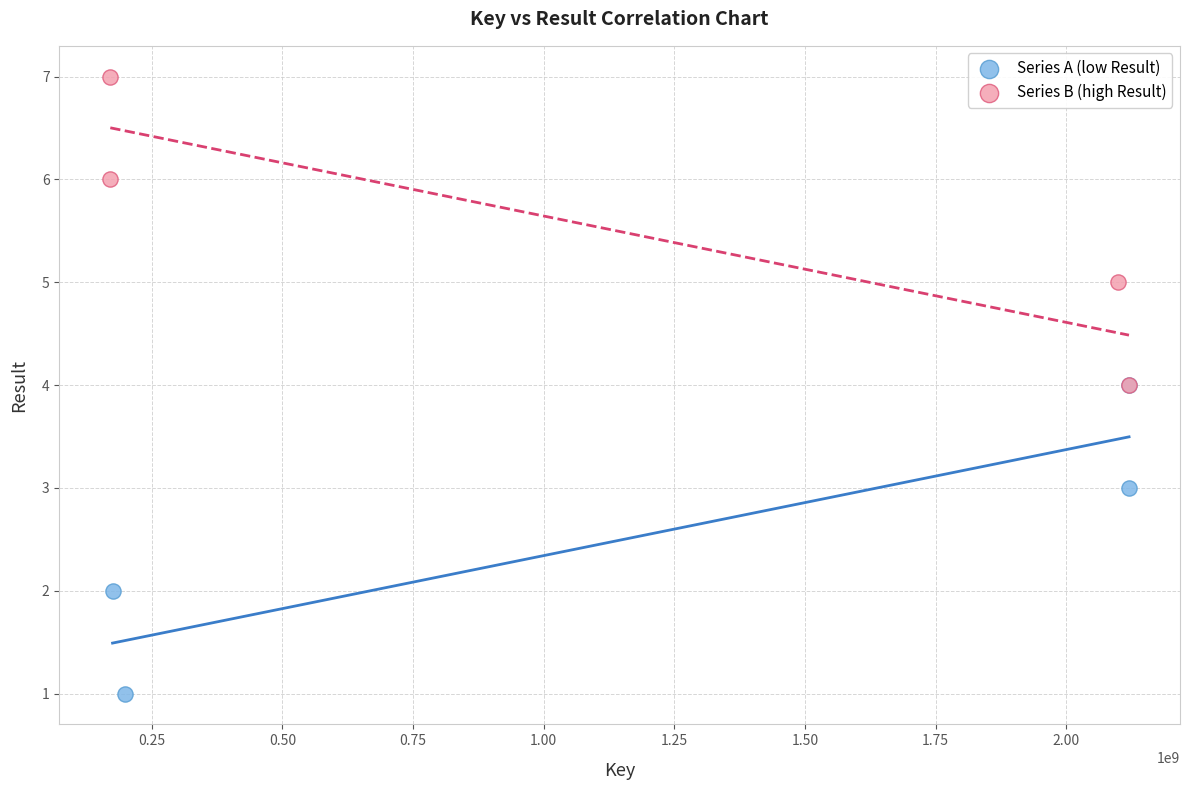

Which series reaches the maximum Y coordinate?

Series B (high Result)